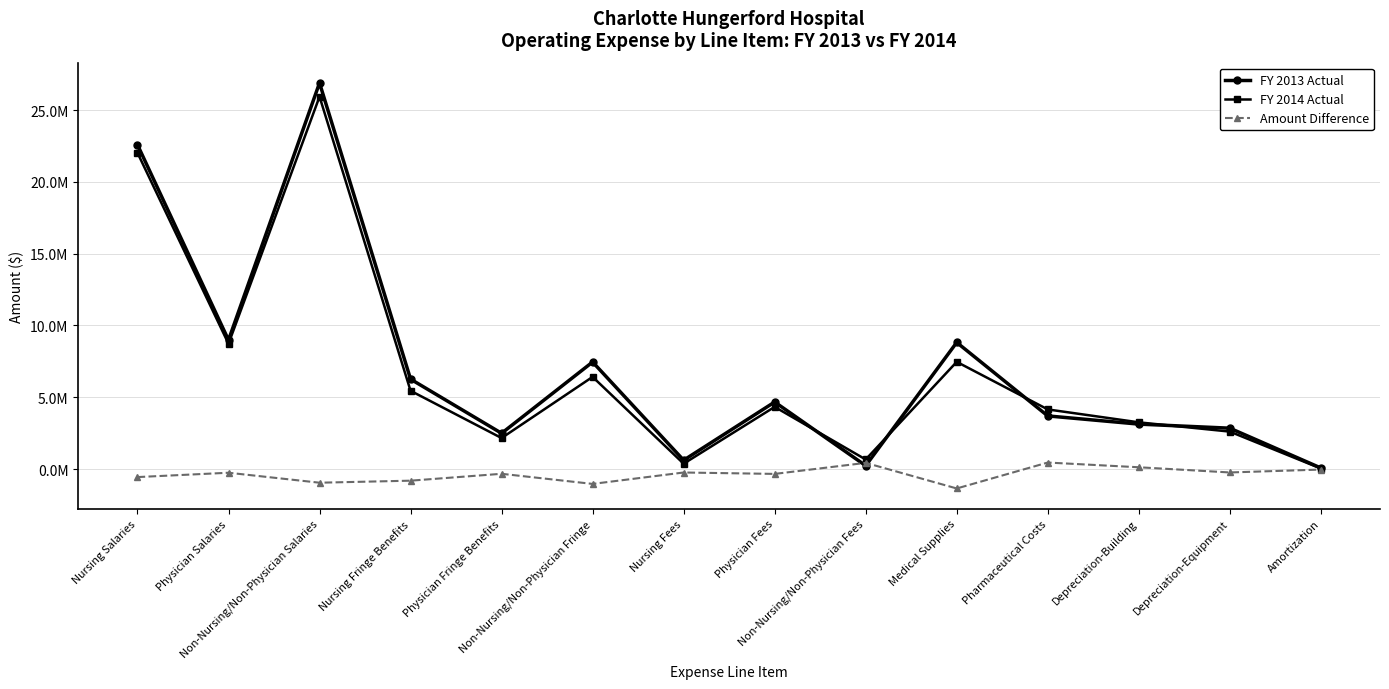

What are all the series names shown in the legend?

FY 2013 Actual, FY 2014 Actual, Amount Difference